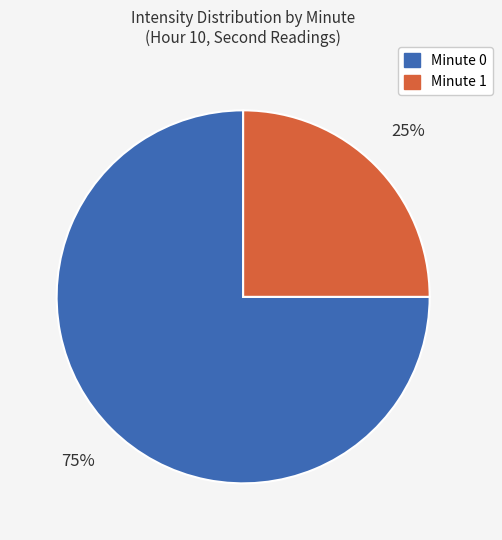

To the nearest percent, what percentage of the pie is Minute 1?

25%